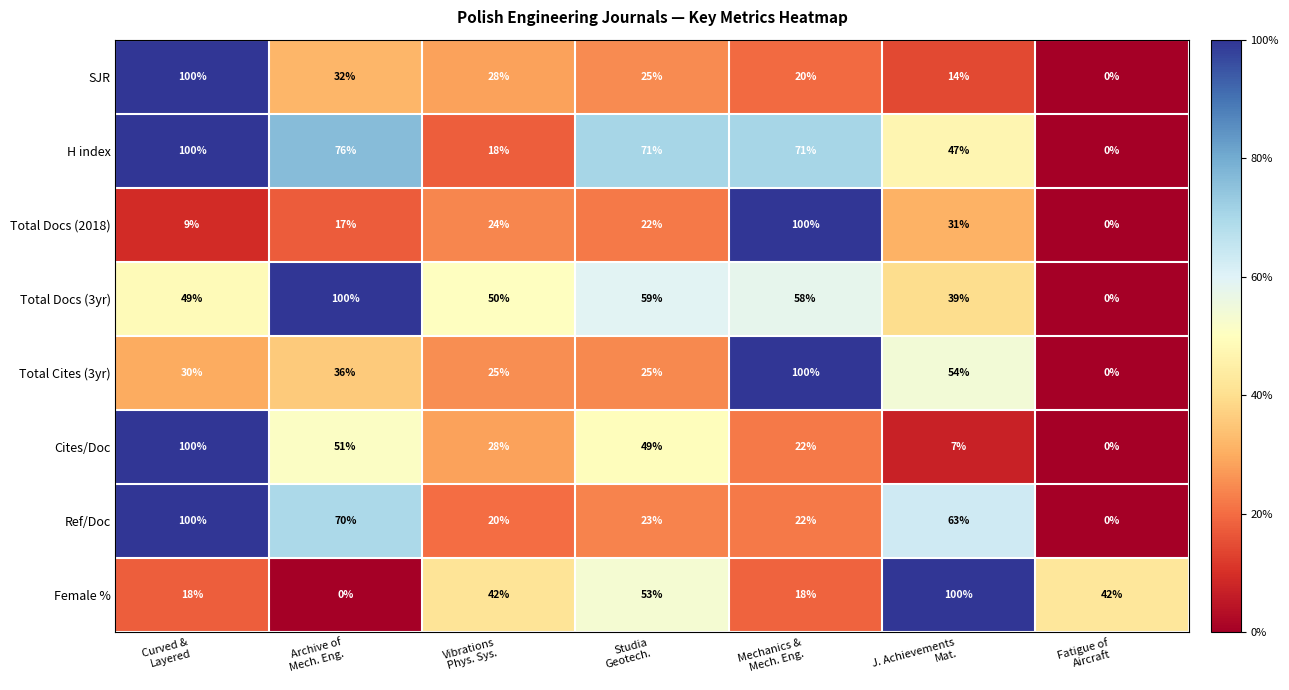

What is the average value of the Cites/Doc series?

37